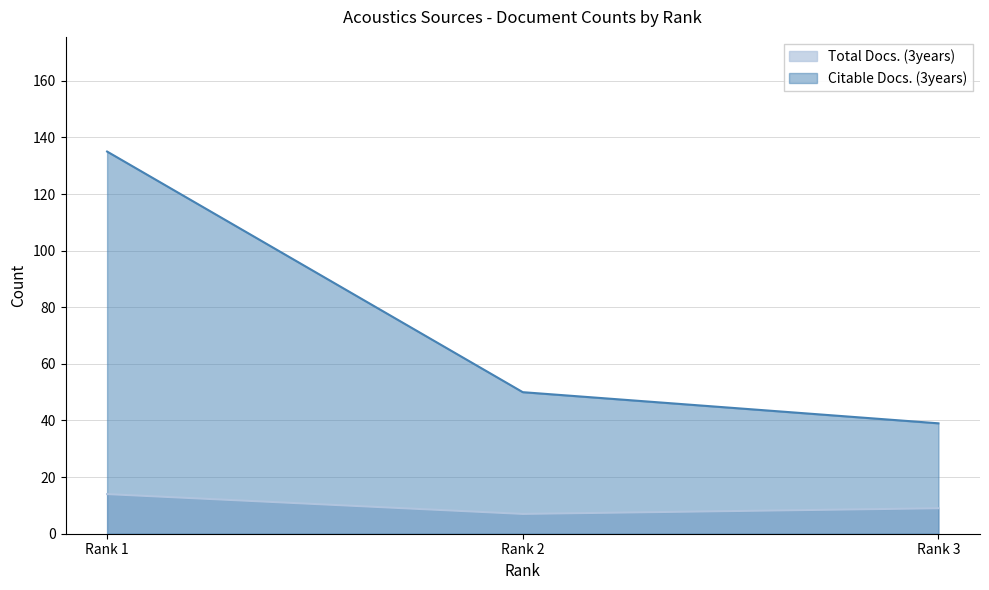

How many values in the Citable Docs. (3years) series exceed 50?

1